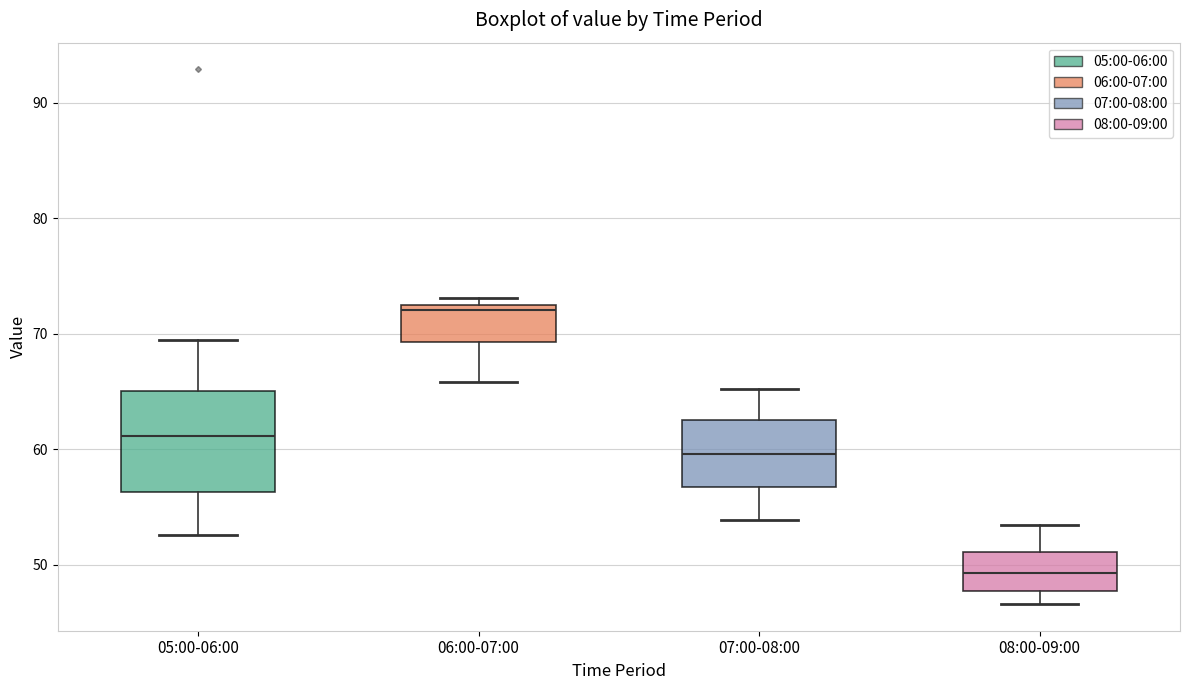

Reading left to right, read every box against the y-axis: the position of its median line, the range the box covers, and the ends of its whiskers. The values are not printed on the chart, so give them approximately, as read against the axis.

05:00-06:00: median 61, box 56 to 65, whiskers 53 to 70
06:00-07:00: median 72, box 69 to 73, whiskers 66 to 73 (just above the box's upper edge)
07:00-08:00: median 60, box 57 to 63, whiskers 54 to 65
08:00-09:00: median 49, box 48 to 51, whiskers 47 to 53